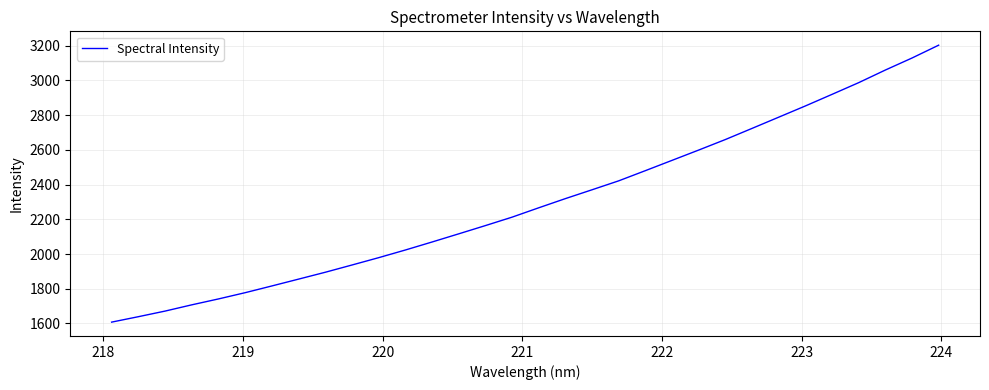

What is the greatest value displayed?

3202.5